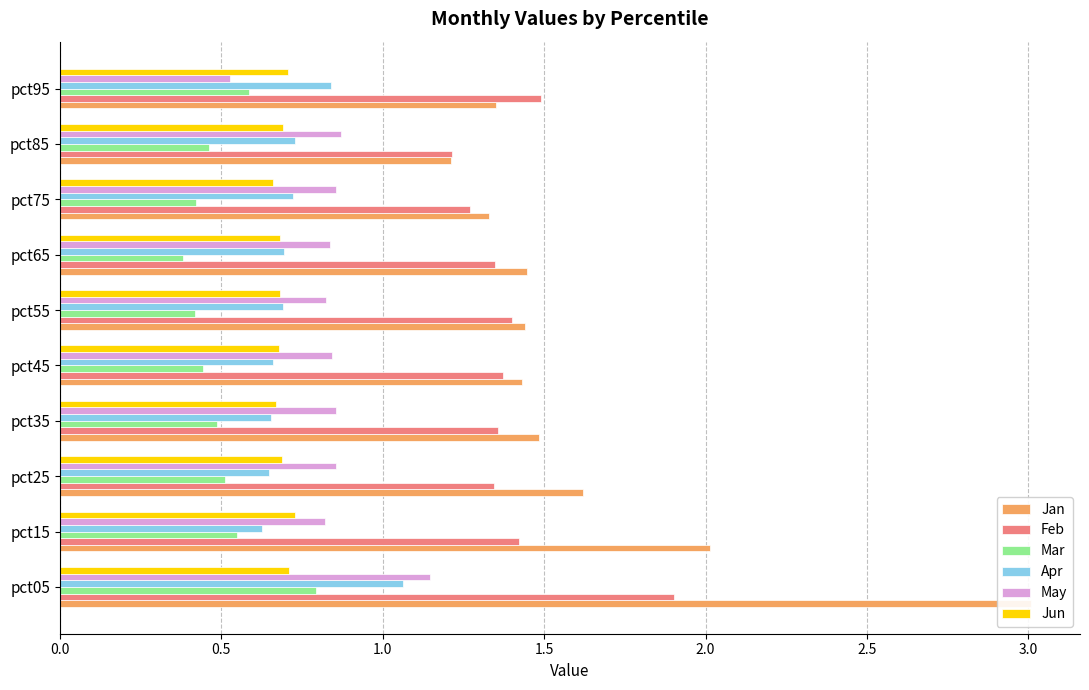

Rank the series at 9 from highest to lowest value.

Feb, Jan, Apr, Jun, Mar, May